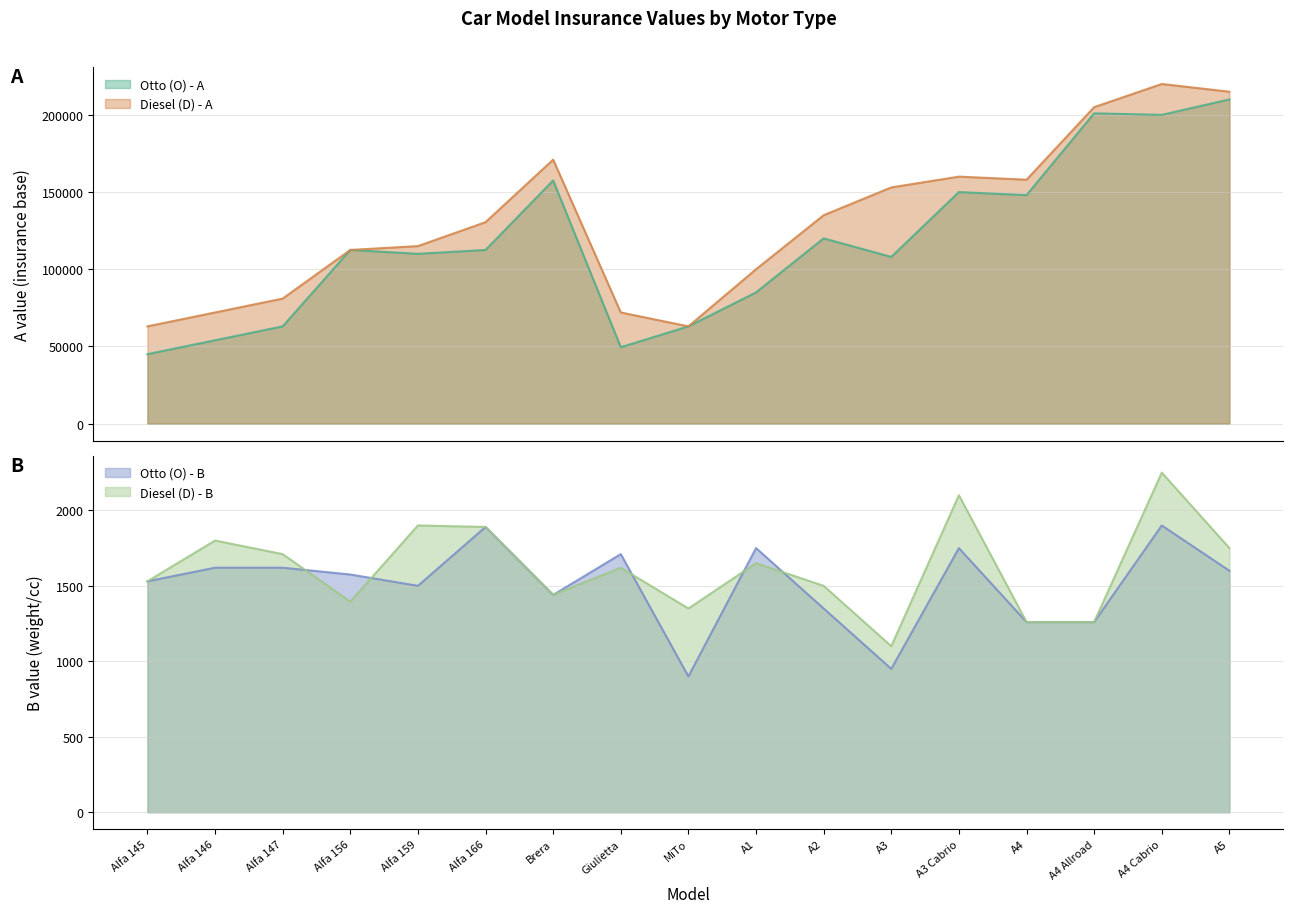

What is the minimum value shown in the chart?

900